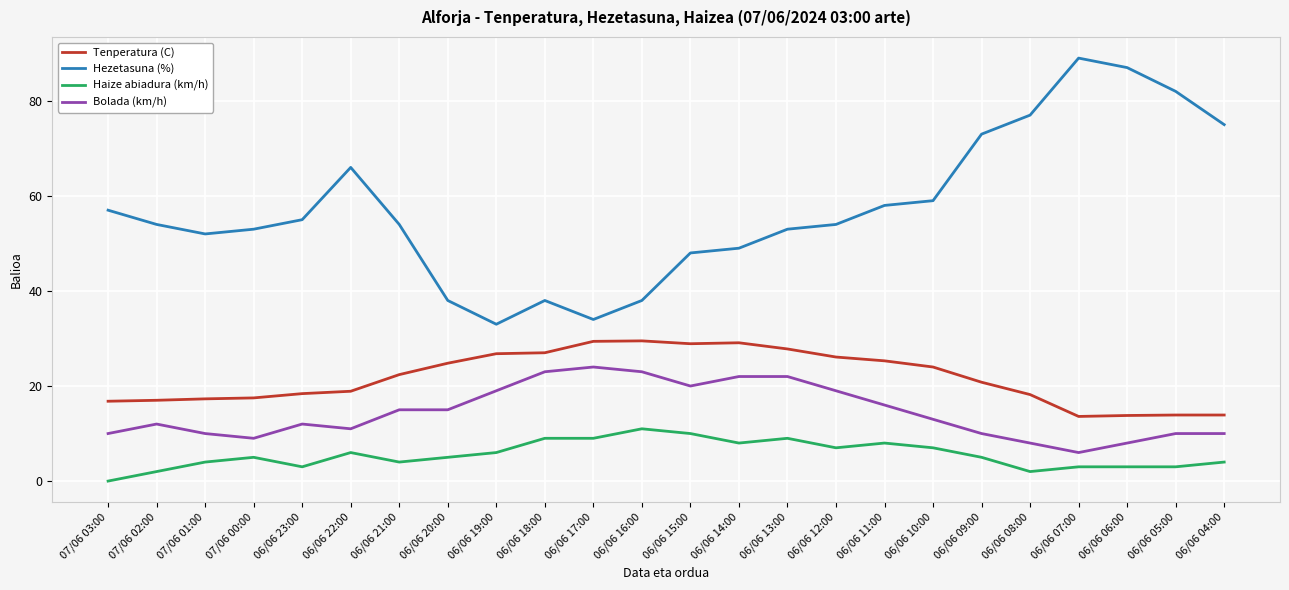

True or false: Tenperatura (C) and Hezetasuna (%) cross at least once.

False